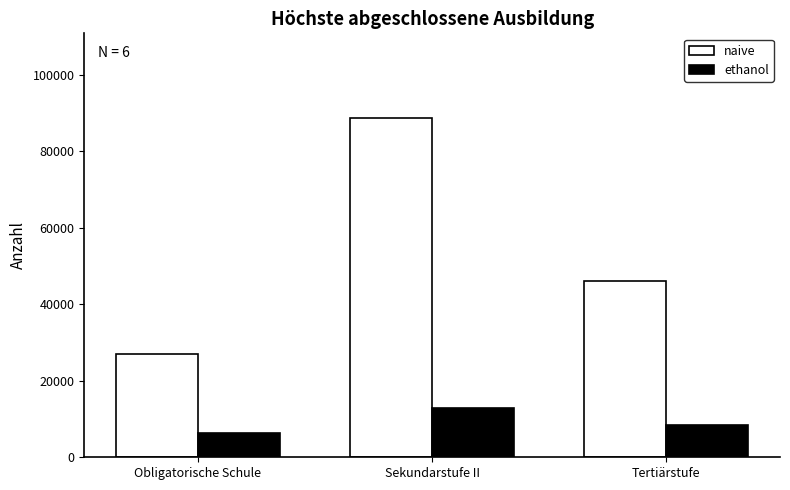

Which category has the highest value across all series?

Sekundarstufe II